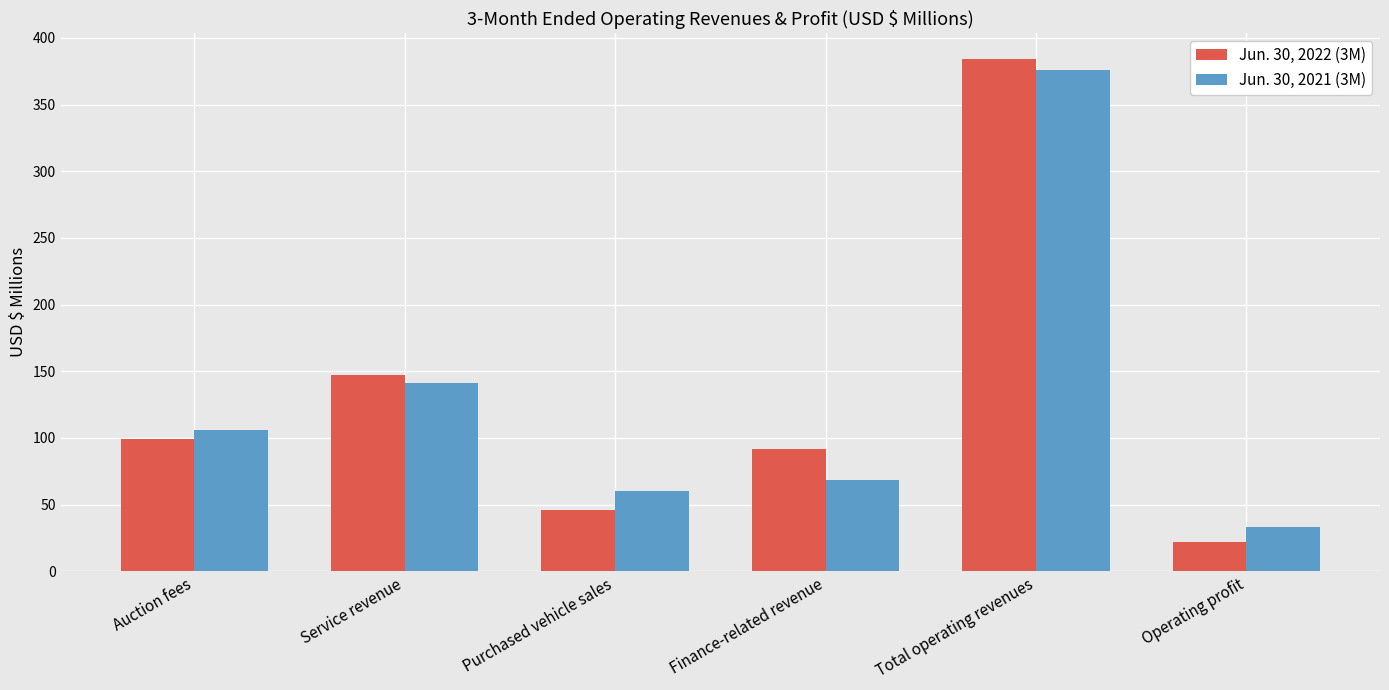

What is the maximum value shown in the chart?

384.2